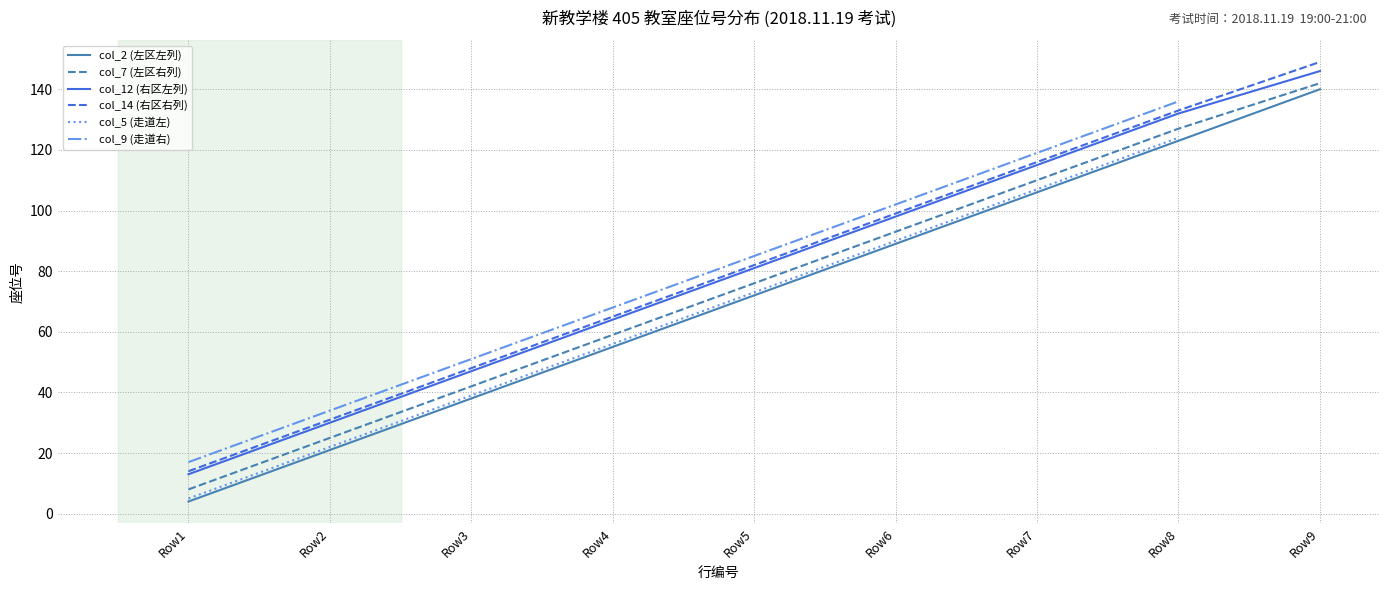

Between Row9 and Row4, which is larger?

Row9